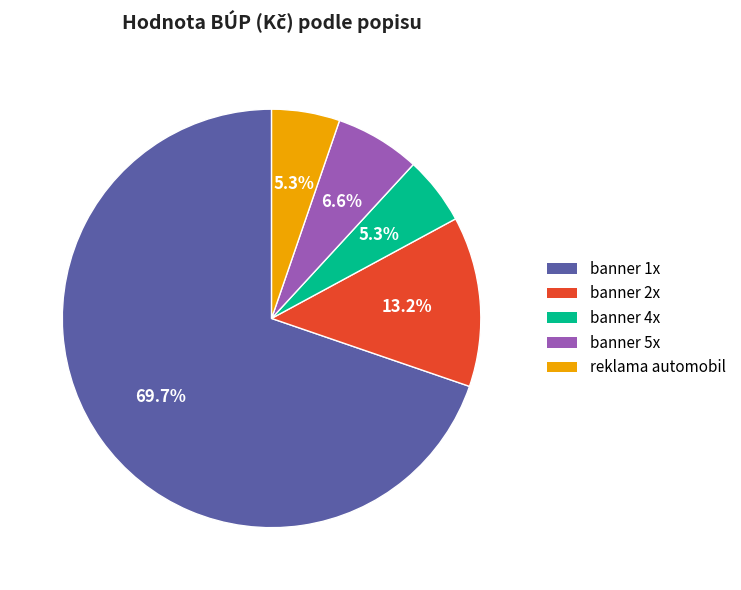

To the nearest percent, what is the difference between the largest and smallest slice percentages?

64%